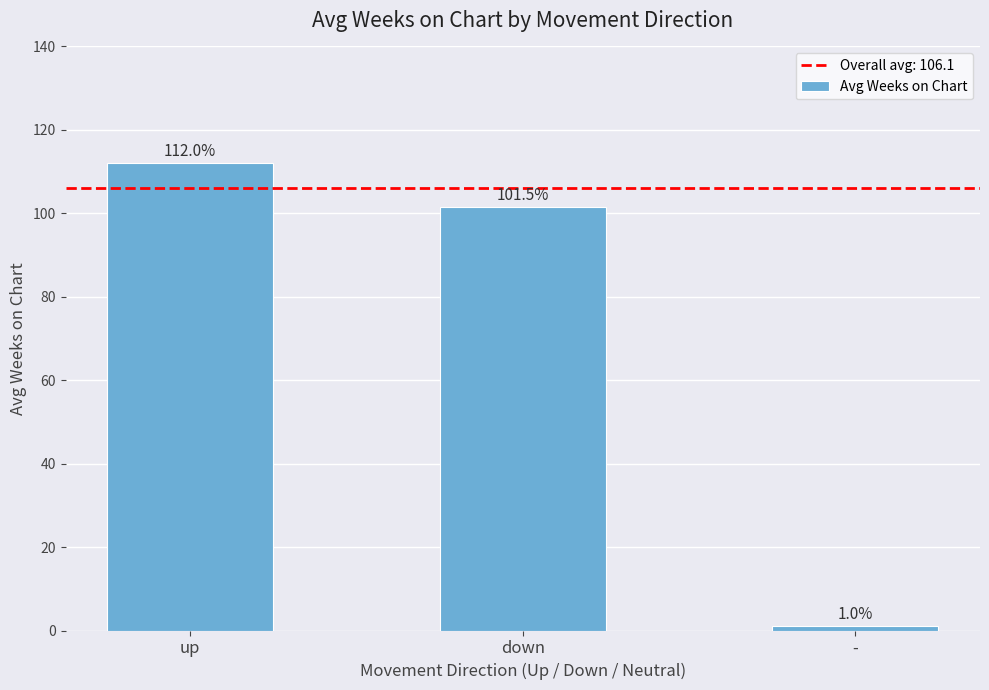

What is the sum of the values at - and down?

102.5